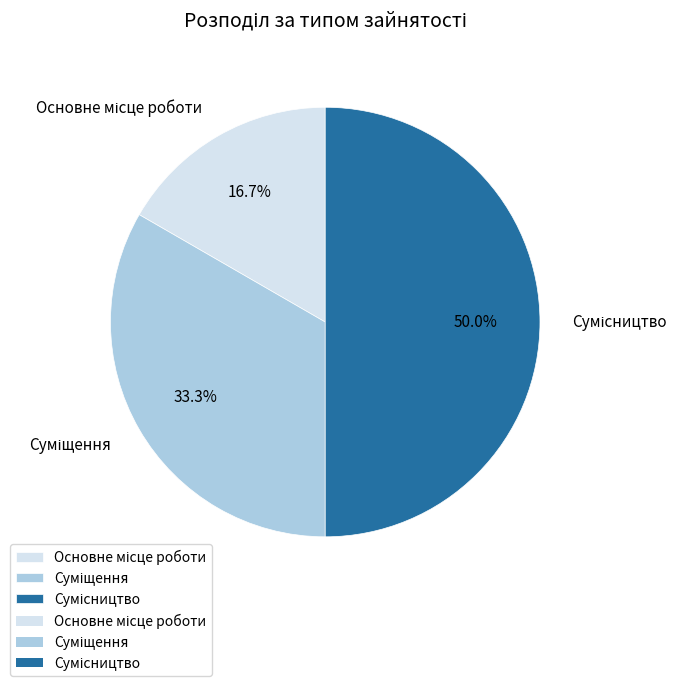

Between Суміщення and Сумісництво, which is larger?

Сумісництво